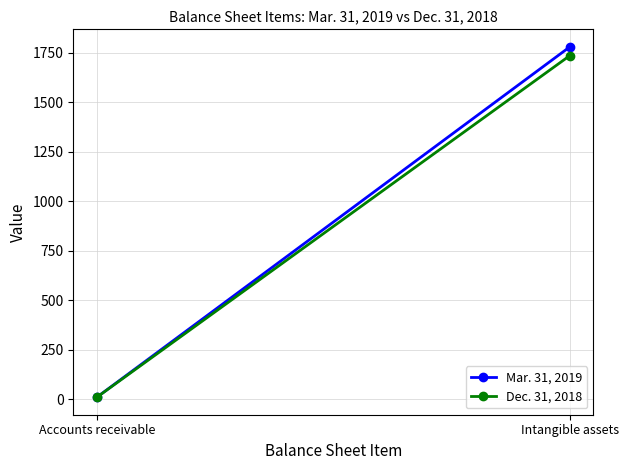

At which label does Dec. 31, 2018 reach its peak?

Intangible assets